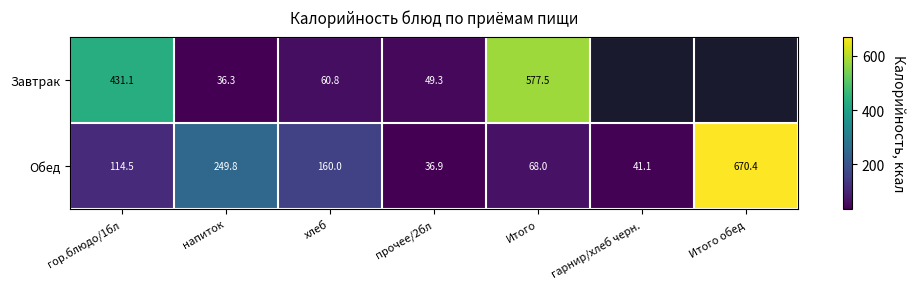

Is the value of Обед at напиток greater than the value of Завтрак at хлеб?

Yes